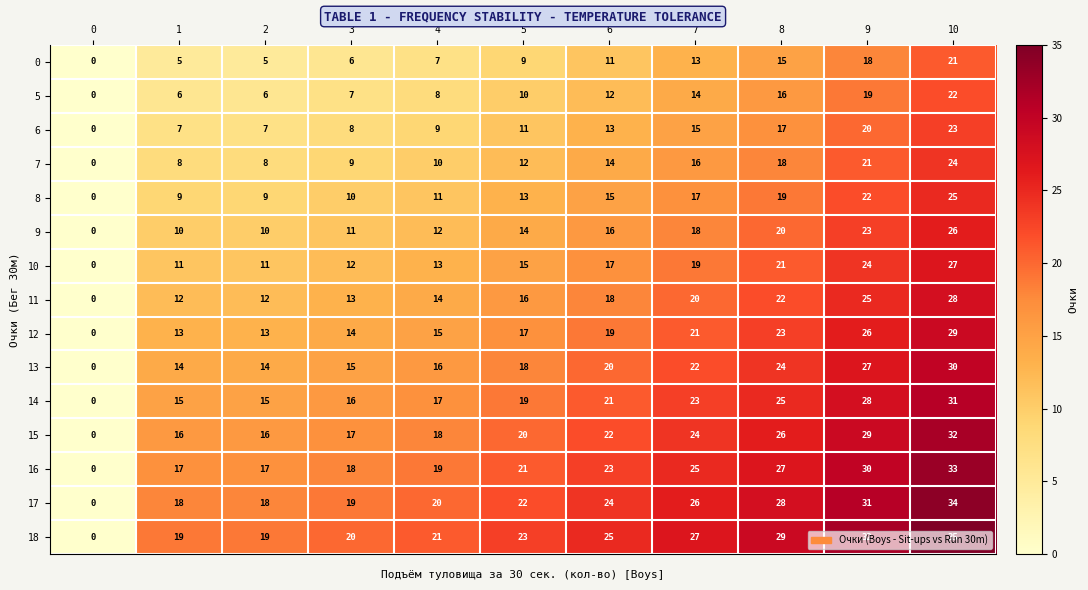

What is the greatest value displayed?

35